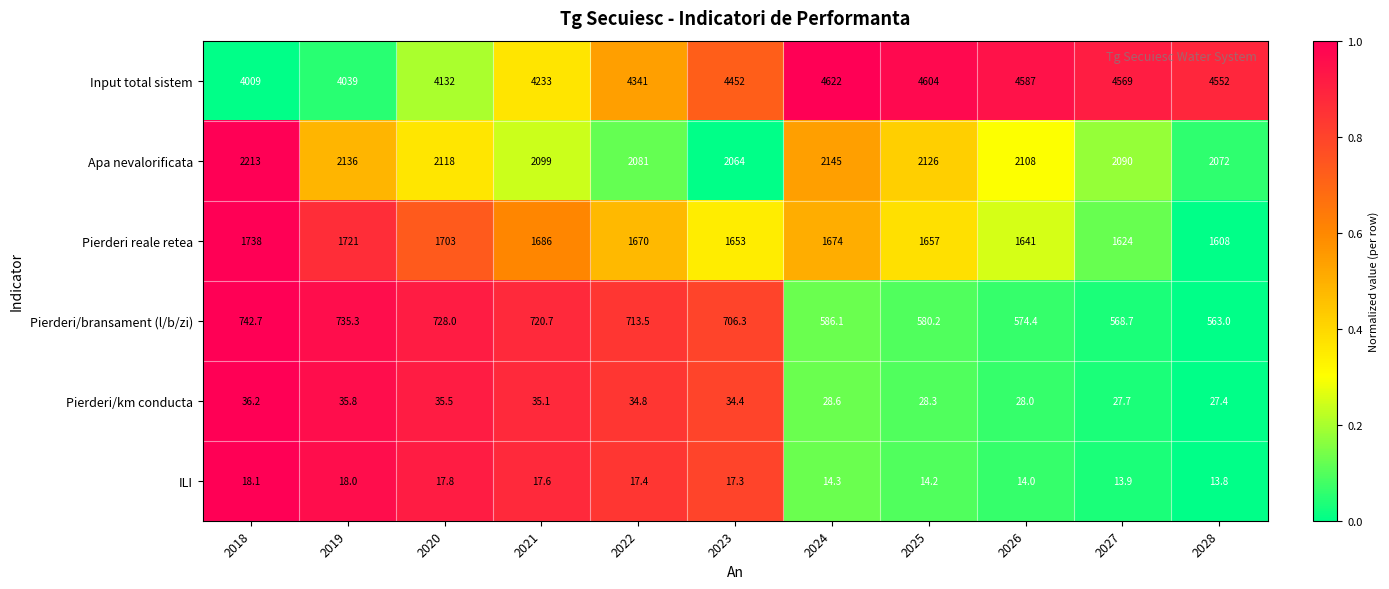

Which series has the widest spread of values?

Input total sistem